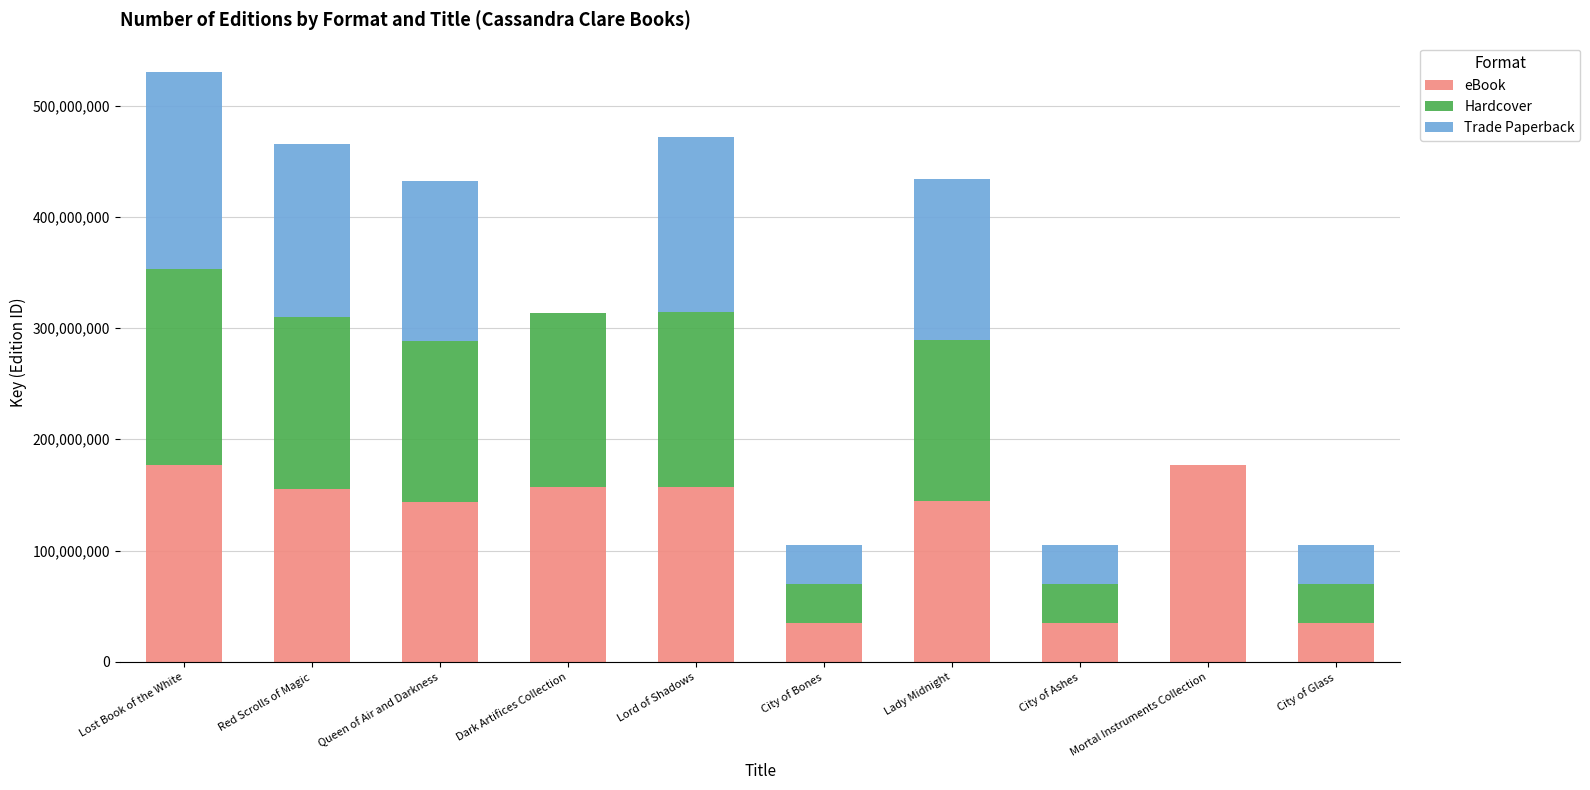

Read the eBook value at Mortal Instruments Collection, to the nearest 100.

176715300